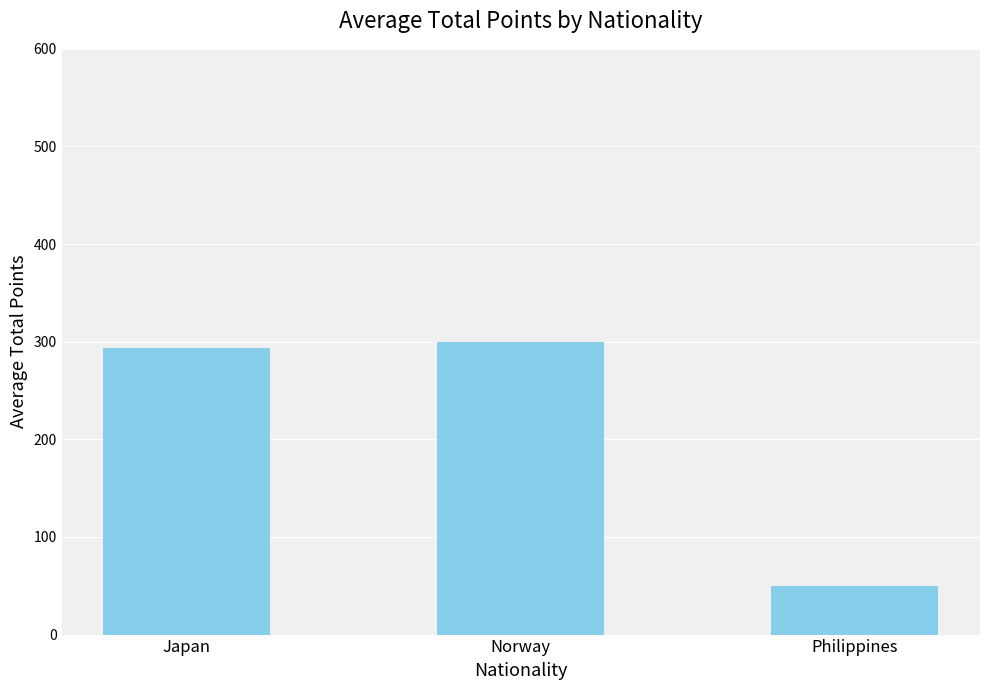

Read the value at Norway.

300.0